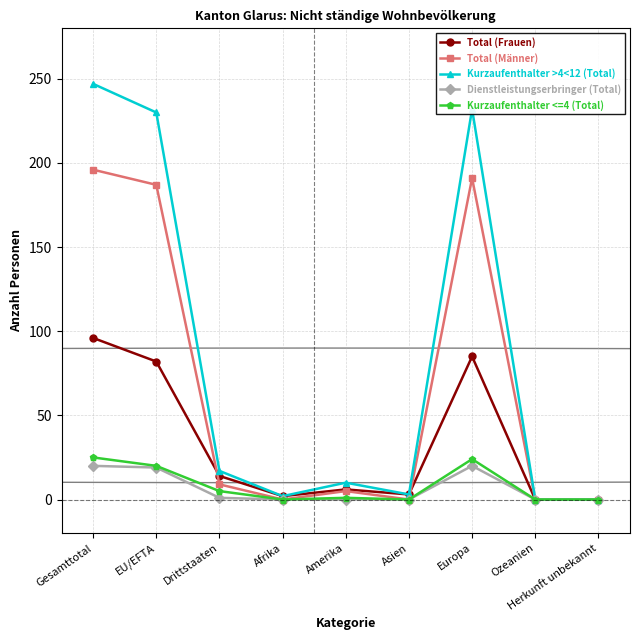

Is it true that Kurzaufenthalter >4<12 (Total) equals 8 at Drittstaaten?

False